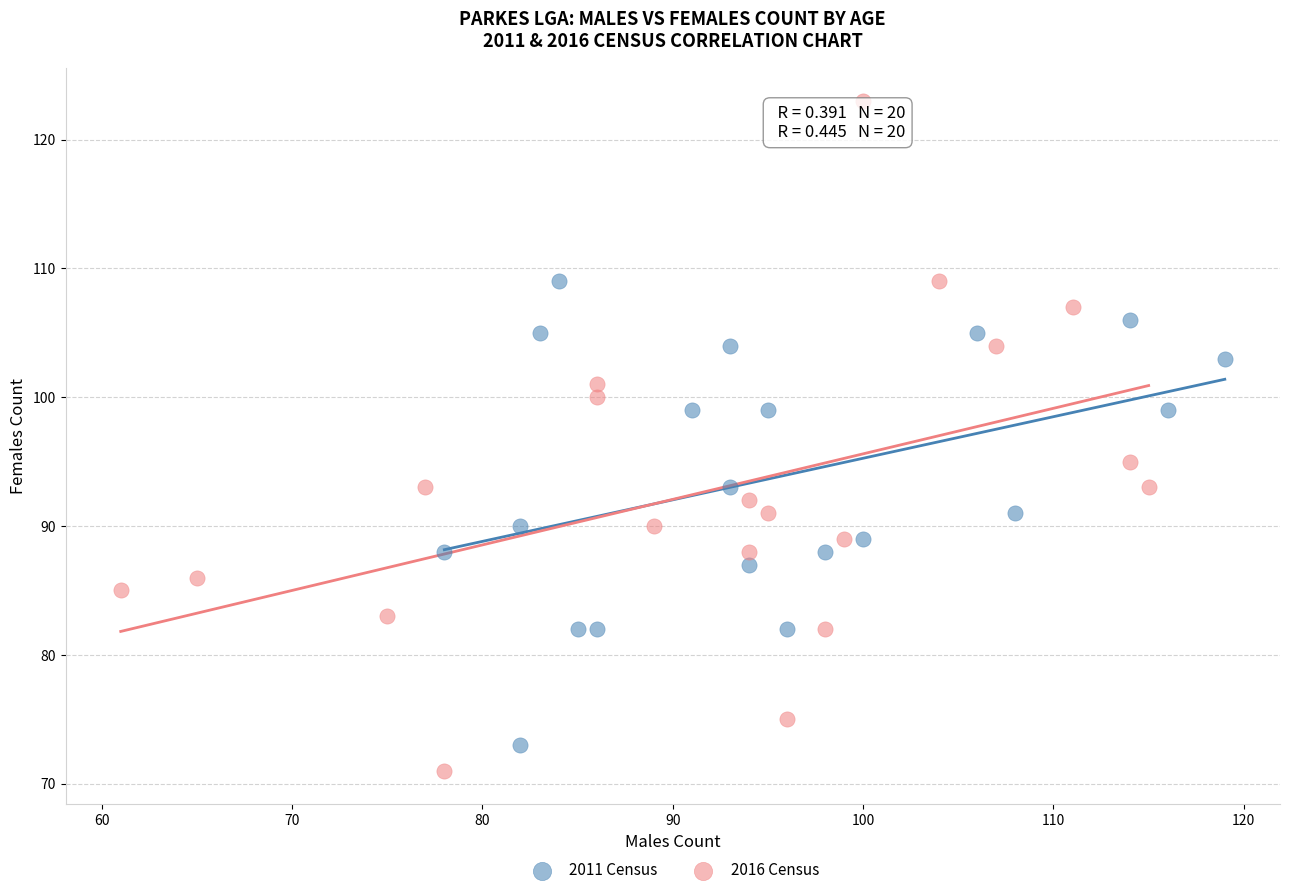

Which series contains the highest Y value?

2016 Census